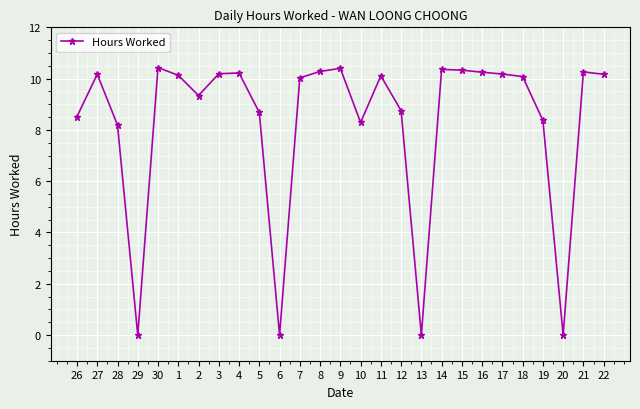

True or false: the data has more than 0 interior local peaks.

True